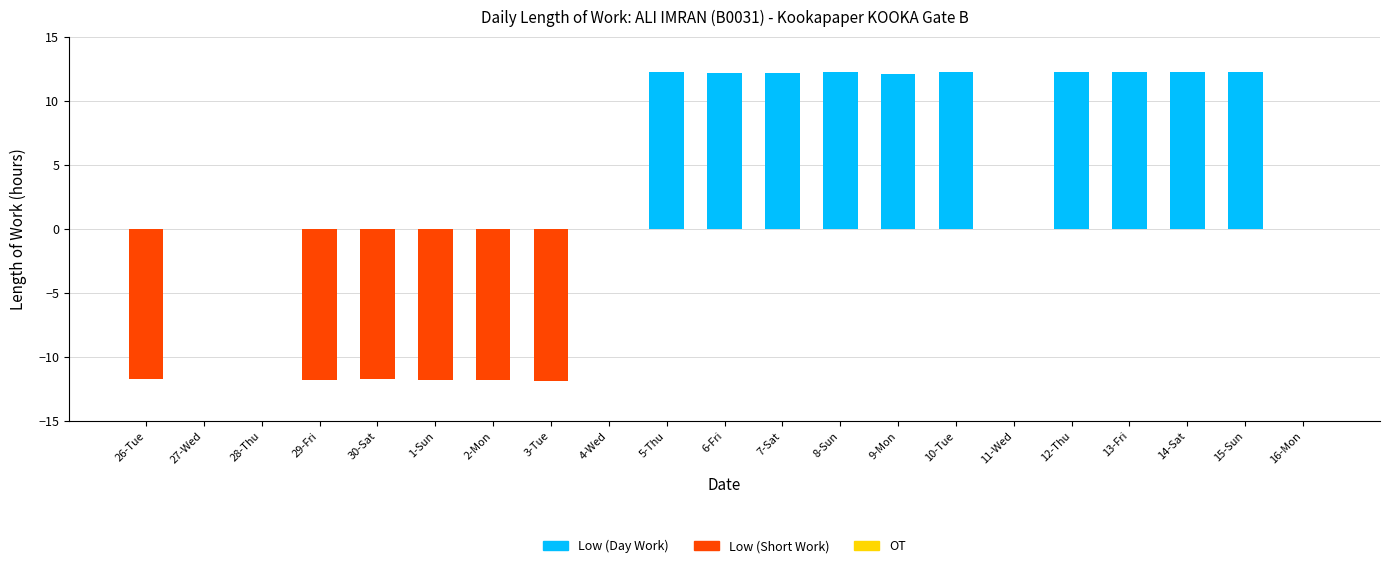

What is the spread (max minus min) of values at 7-Sat?

12.2